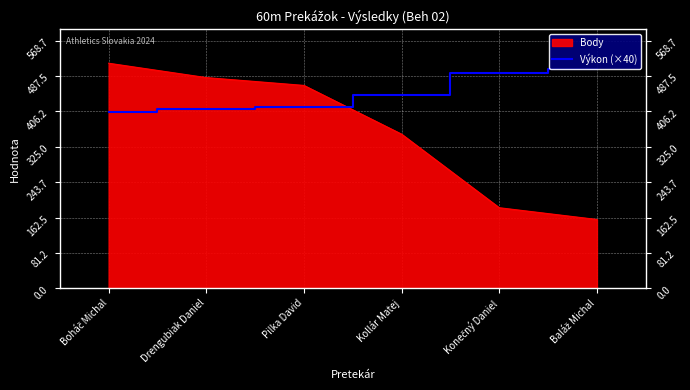

What is the approximate value of Výkon (×40) at Pilka David?

416.4